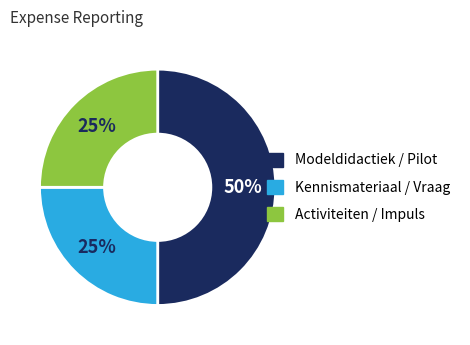

To the nearest percent, what is the average slice percentage?

33%